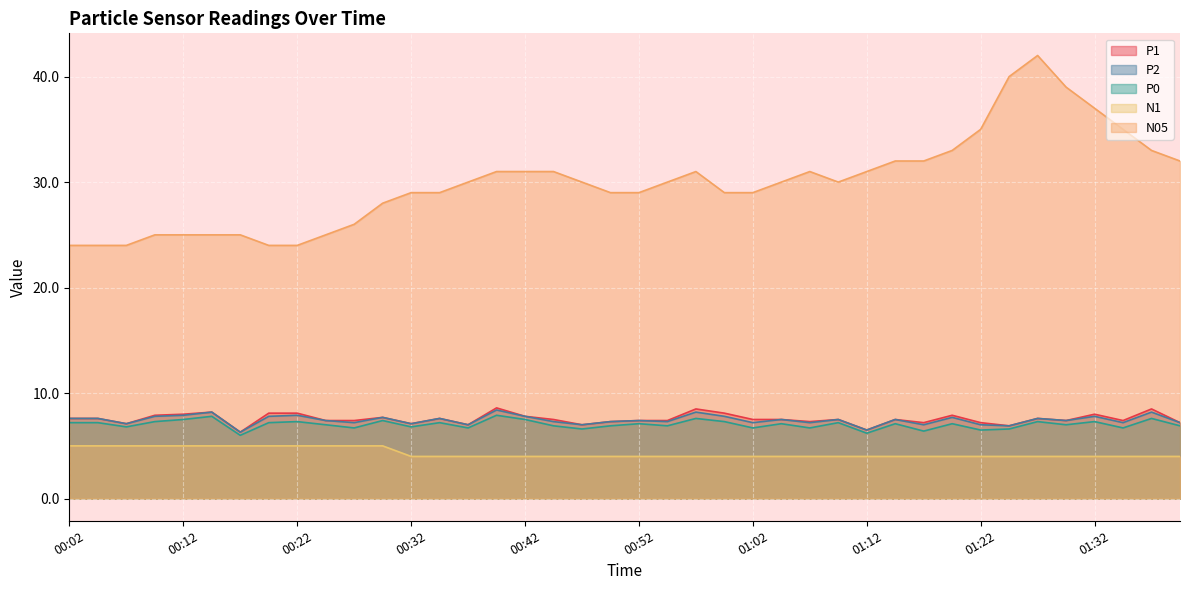

What is the minimum value shown in the chart?

4.0